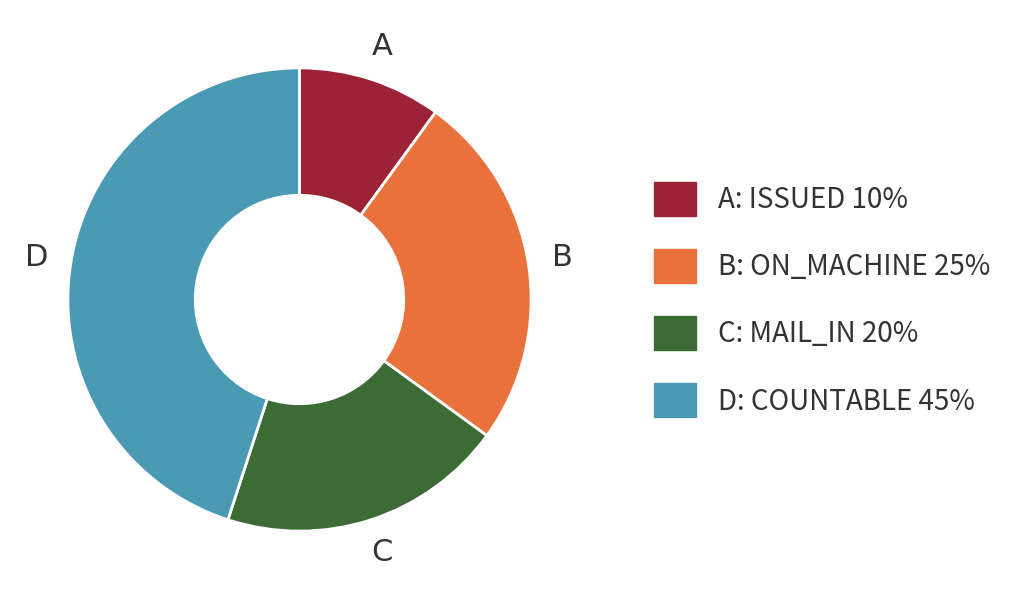

Which slice is the smallest?

A: ISSUED 10%